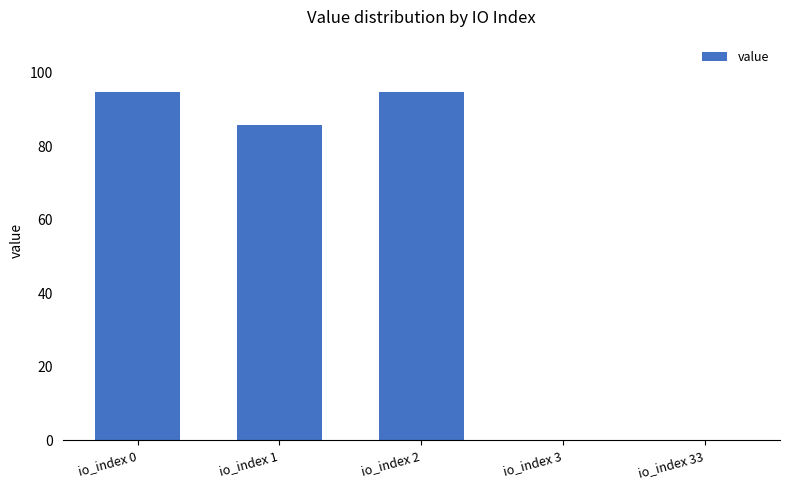

At which label does the data first exceed 85?

io_index 0